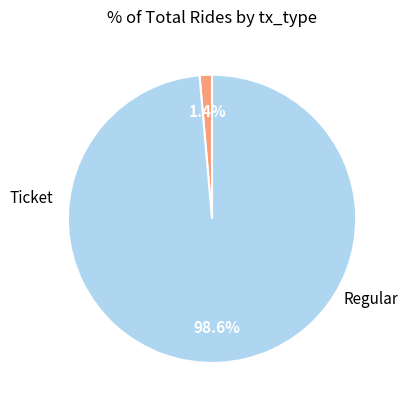

Is there any slice that represents more than half of the pie?

Yes